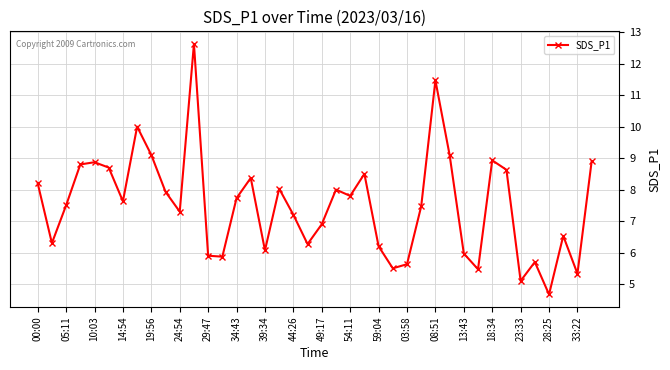

What is the difference between the second highest and minimum values?

6.8